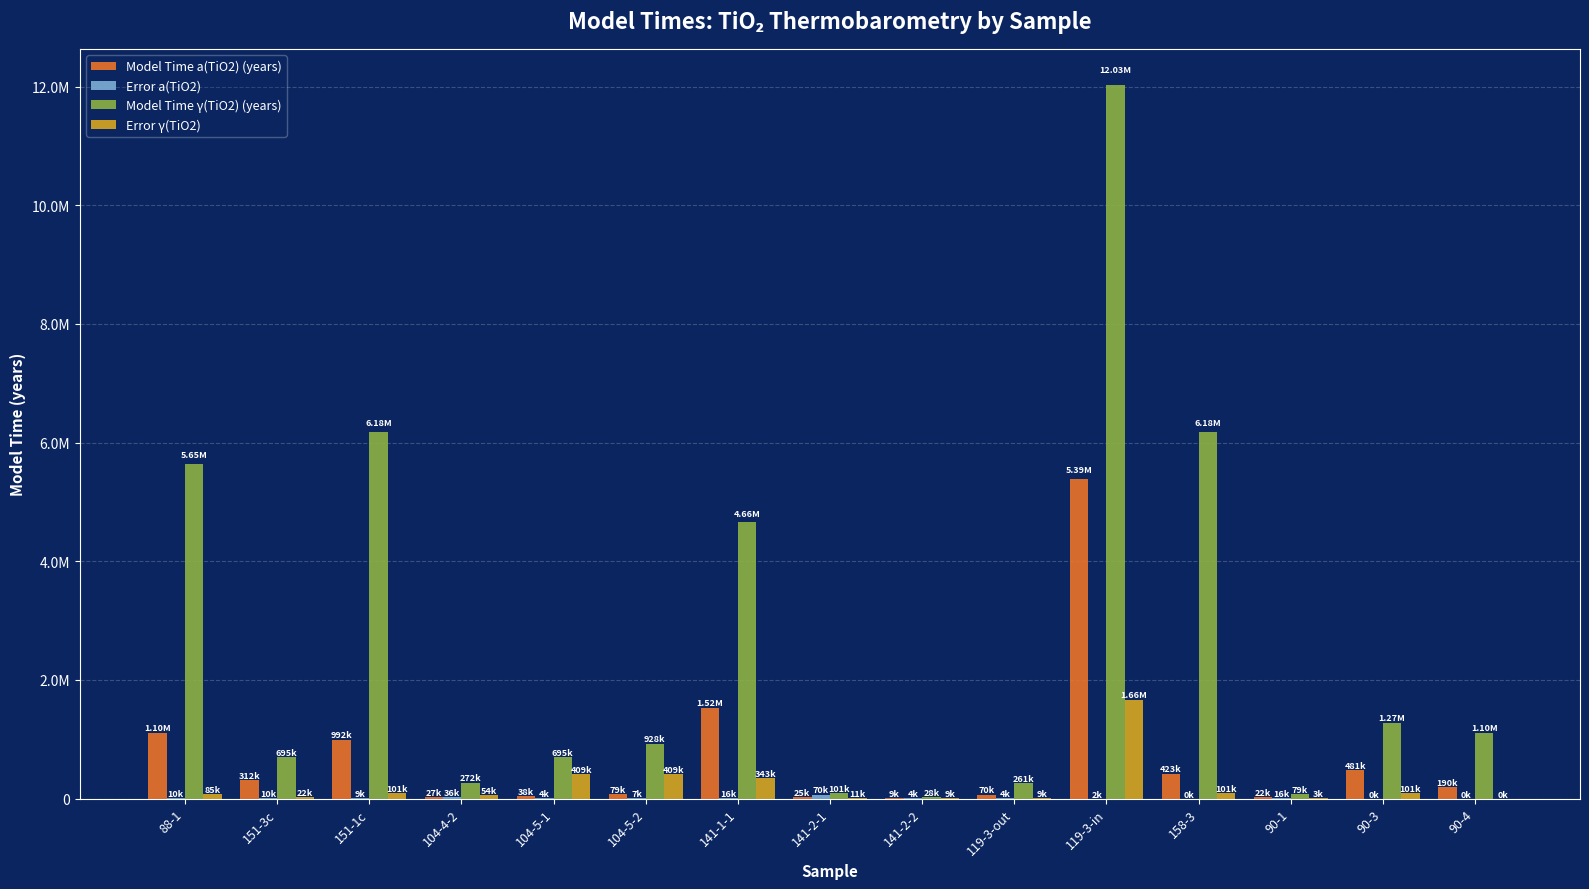

The value of Model Time a(TiO2) (years) at 141-2-1 is 34096.3. True or false?

False